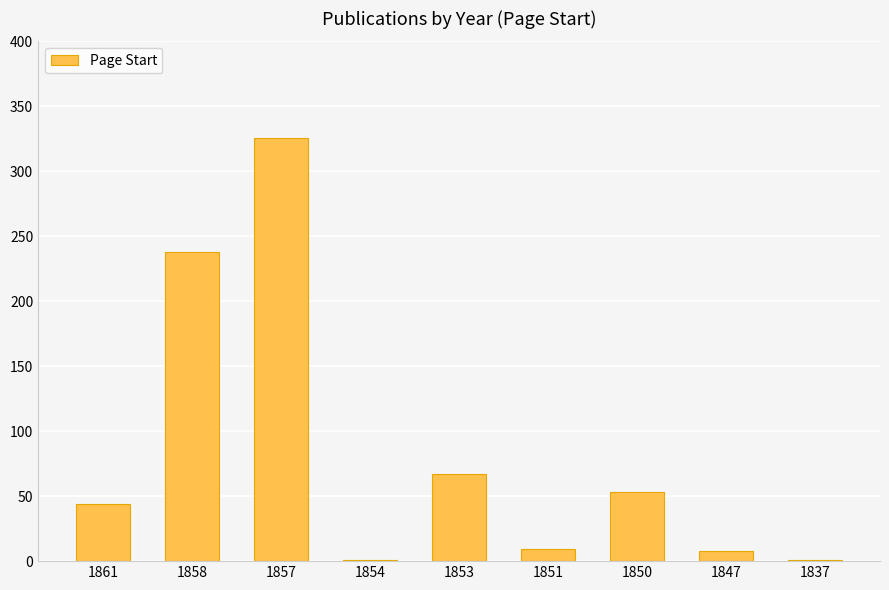

What is the sum of all values?

747